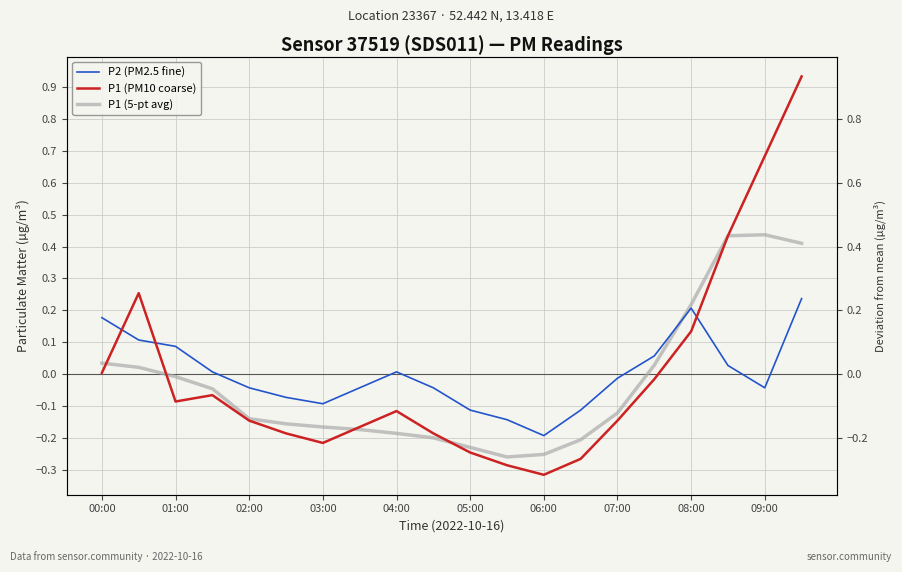

Count the number of categories in the chart.

20